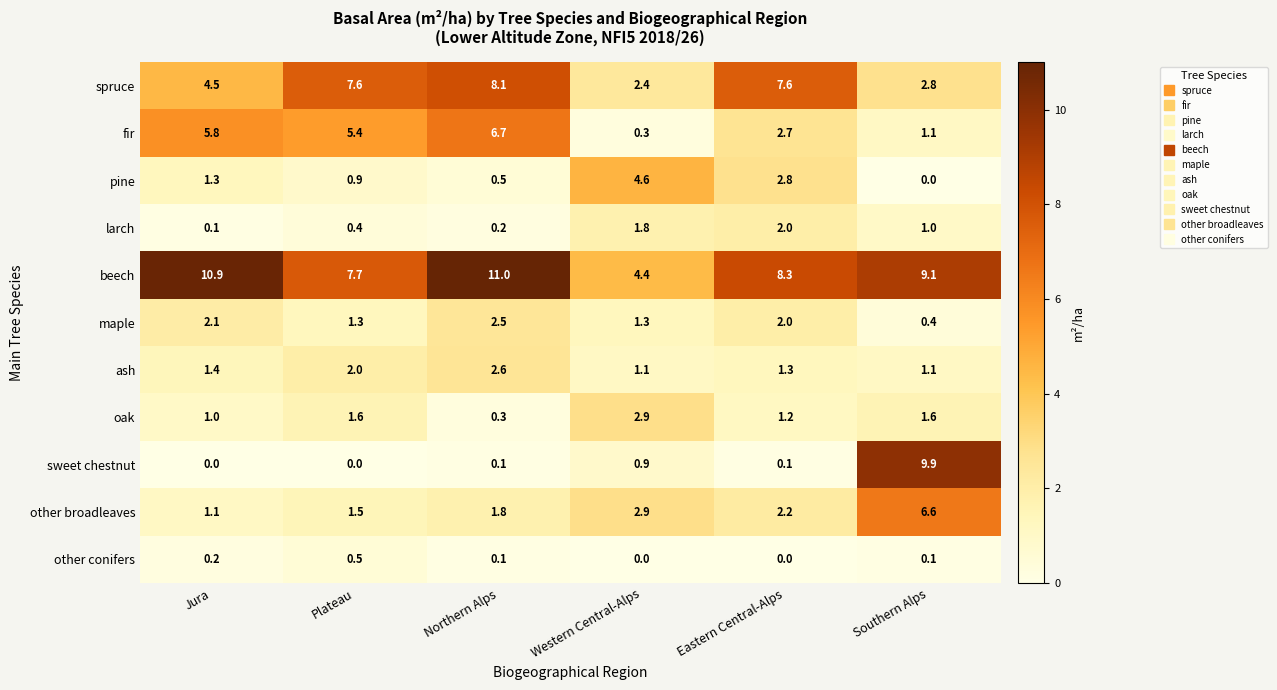

What is the difference between the other broadleaves values at Northern Alps and Southern Alps?

4.8